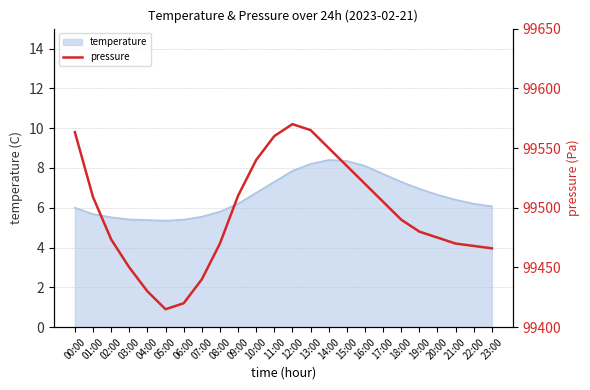

What is the maximum value for temperature?

8.4